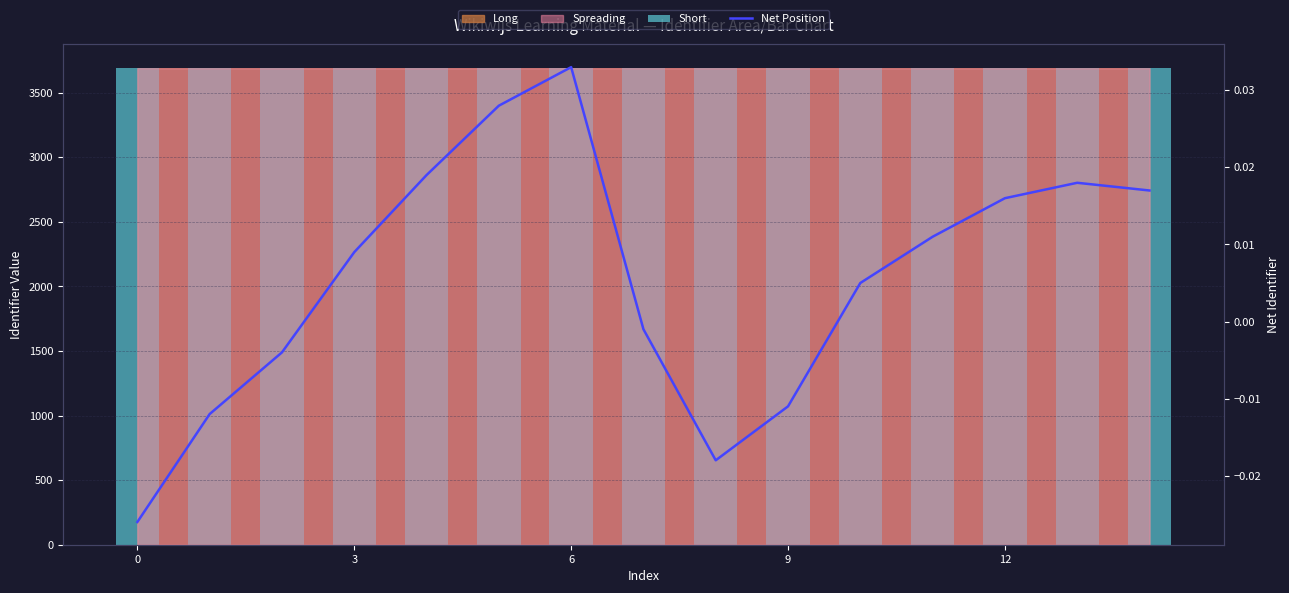

What is the total value across all series at 5?

3690.4